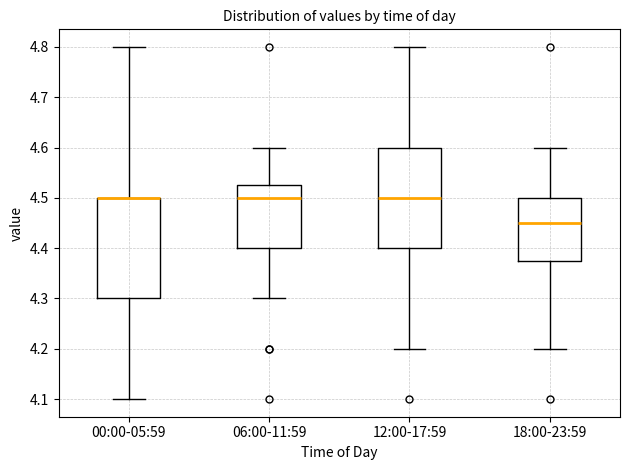

Reading left to right, read every box against the y-axis: the position of its median line, the range the box covers, and the ends of its whiskers. The values are not printed on the chart, so give them approximately, as read against the axis.

00:00-05:59: median 4.50 (drawn on the box's upper edge), box 4.30 to 4.50, whiskers 4.10 to 4.80
06:00-11:59: median 4.50, box 4.40 to 4.53, whiskers 4.30 to 4.60
12:00-17:59: median 4.50, box 4.40 to 4.60, whiskers 4.20 to 4.80
18:00-23:59: median 4.45, box 4.38 to 4.50, whiskers 4.20 to 4.60